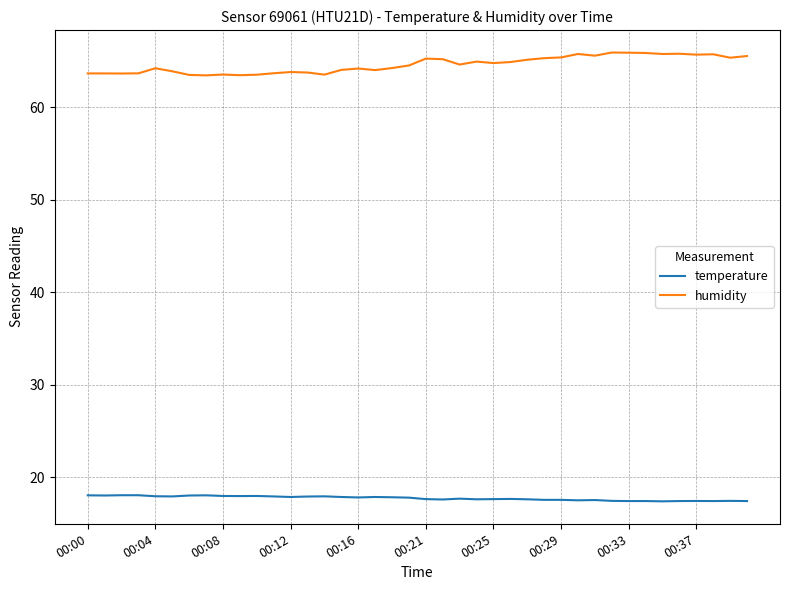

What is the highest value of the humidity series?

65.9